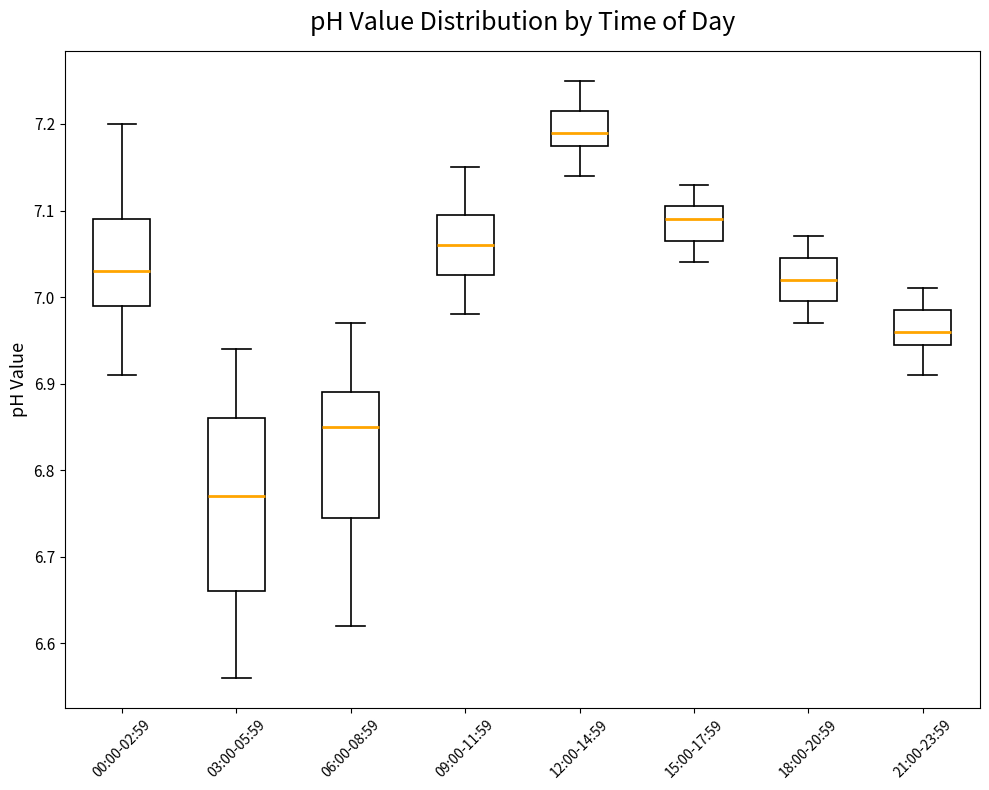

Reading left to right, read every box against the y-axis: the position of its median line, the range the box covers, and the ends of its whiskers. The values are not printed on the chart, so give them approximately, as read against the axis.

00:00-02:59: median 7.03, box 6.99 to 7.09, whiskers 6.91 to 7.20
03:00-05:59: median 6.77, box 6.66 to 6.86, whiskers 6.56 to 6.94
06:00-08:59: median 6.85, box 6.75 to 6.89, whiskers 6.62 to 6.97
09:00-11:59: median 7.06, box 7.03 to 7.10, whiskers 6.98 to 7.15
12:00-14:59: median 7.19, box 7.18 to 7.22, whiskers 7.14 to 7.25
15:00-17:59: median 7.09, box 7.07 to 7.11, whiskers 7.04 to 7.13
18:00-20:59: median 7.02, box 7.00 to 7.05, whiskers 6.97 to 7.07
21:00-23:59: median 6.96, box 6.95 to 6.99, whiskers 6.91 to 7.01